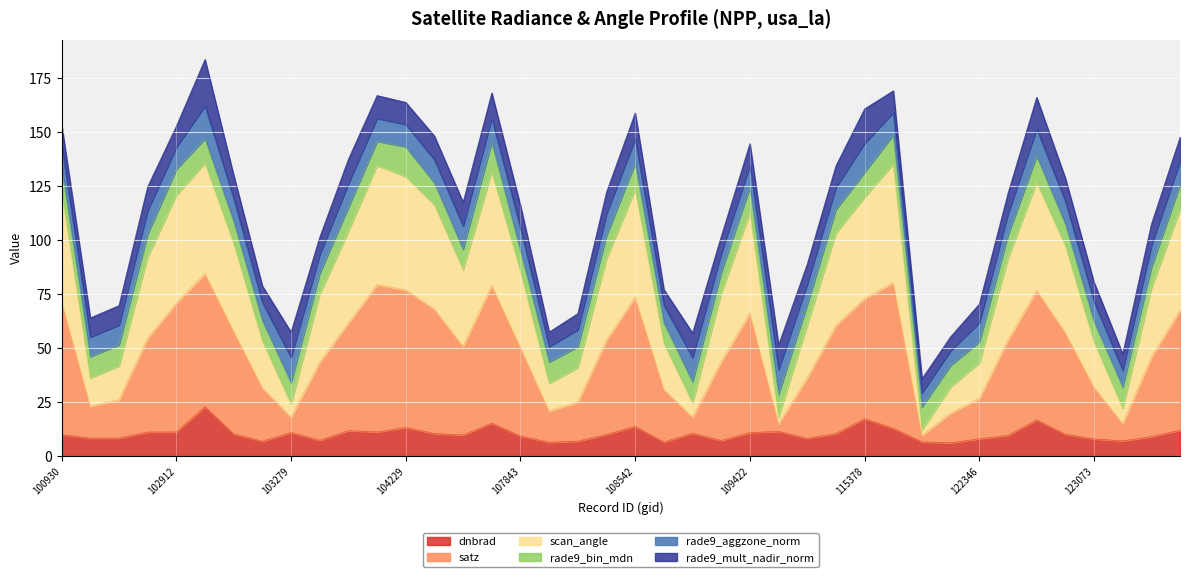

Count the number of categories in the chart.

40